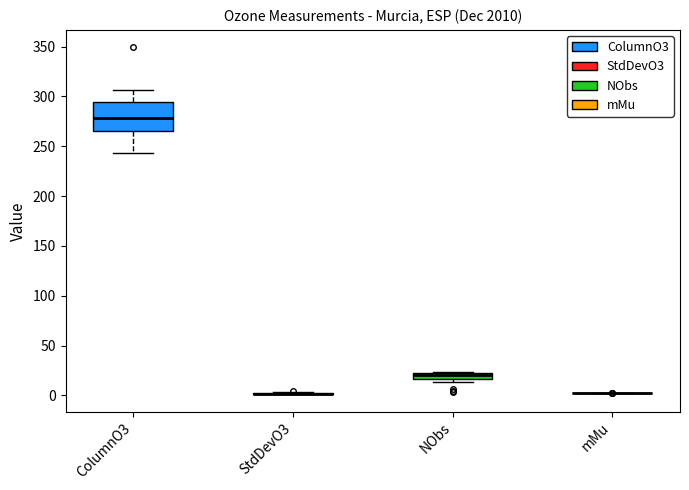

Which box is the tallest, from its lower edge to its upper edge?

ColumnO3